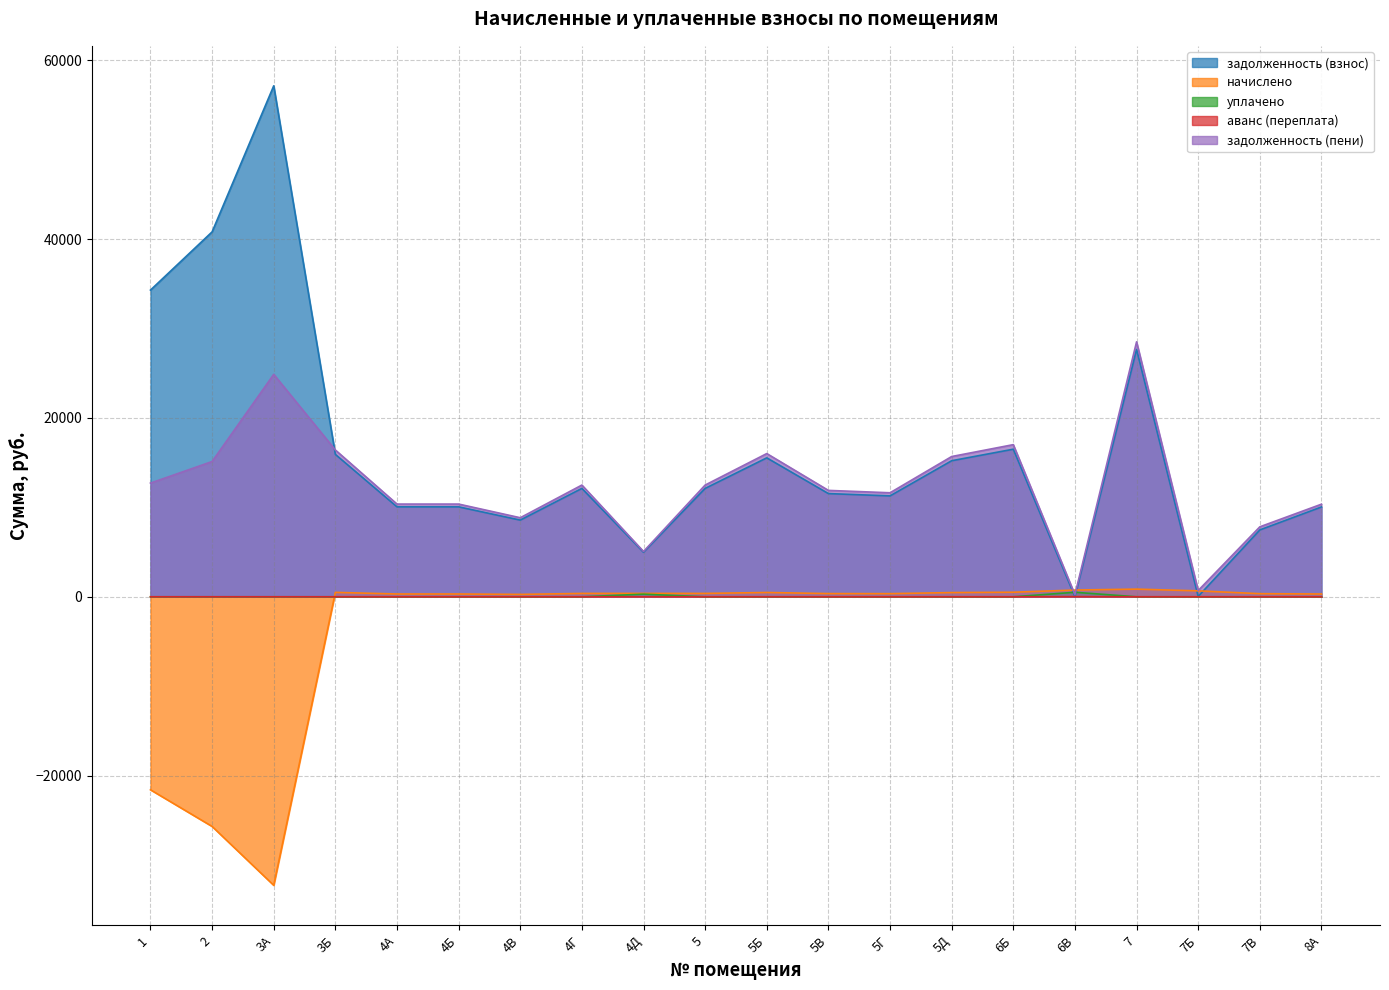

Is it true that аванс (переплата) (line) equals 6.7 at 4Г?

False